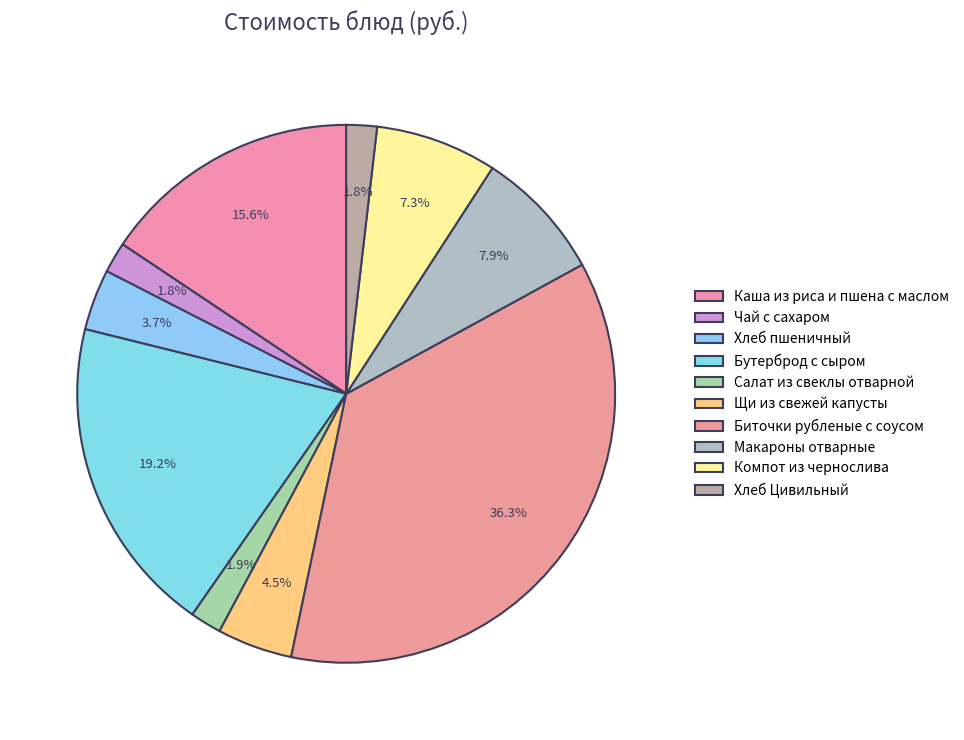

How many slices are in this pie chart?

10